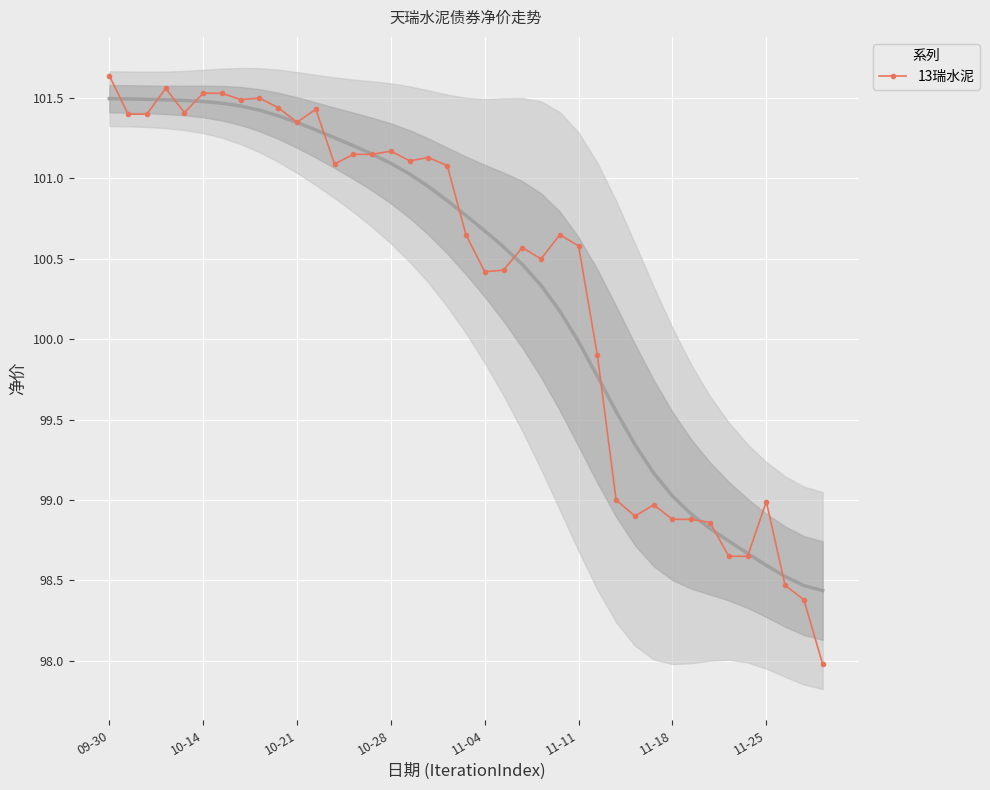

True or false: 13瑞水泥 has more than 1 points higher than both neighbors.

True